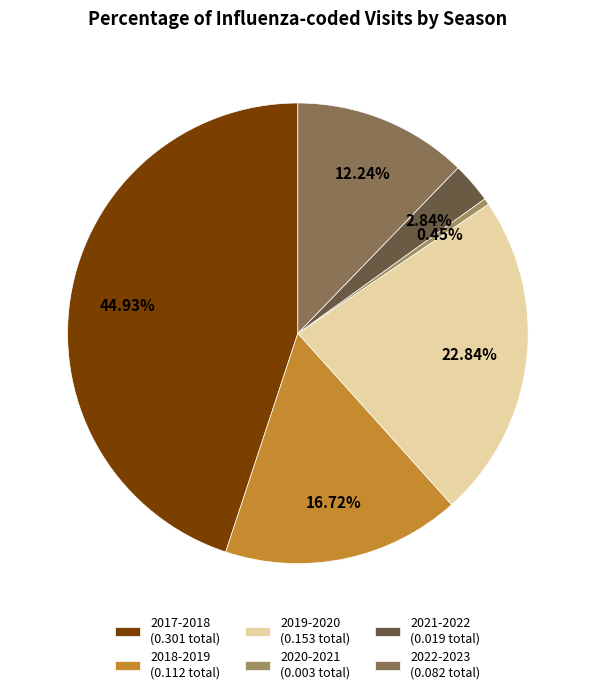

To the nearest percent, what percentage of the pie is 2021-2022?

3%